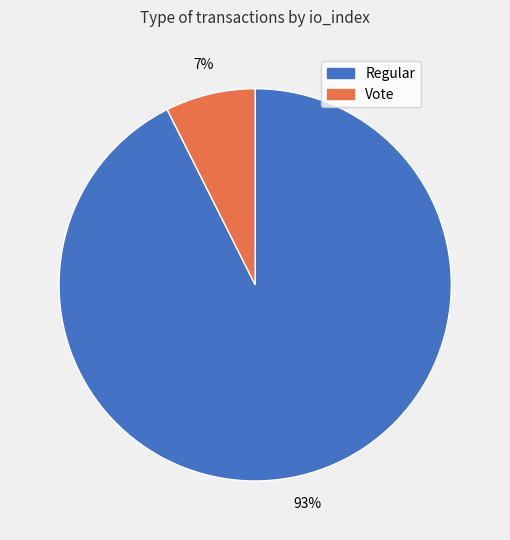

Is Vote the majority of the pie?

No